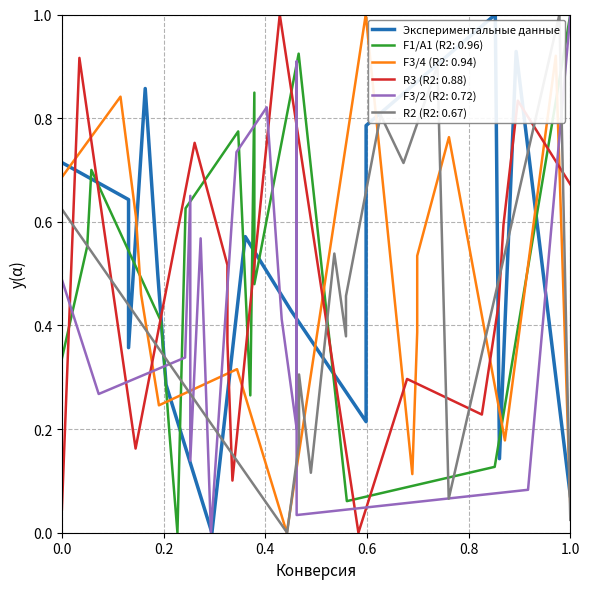

What is the greatest value displayed?

1.0